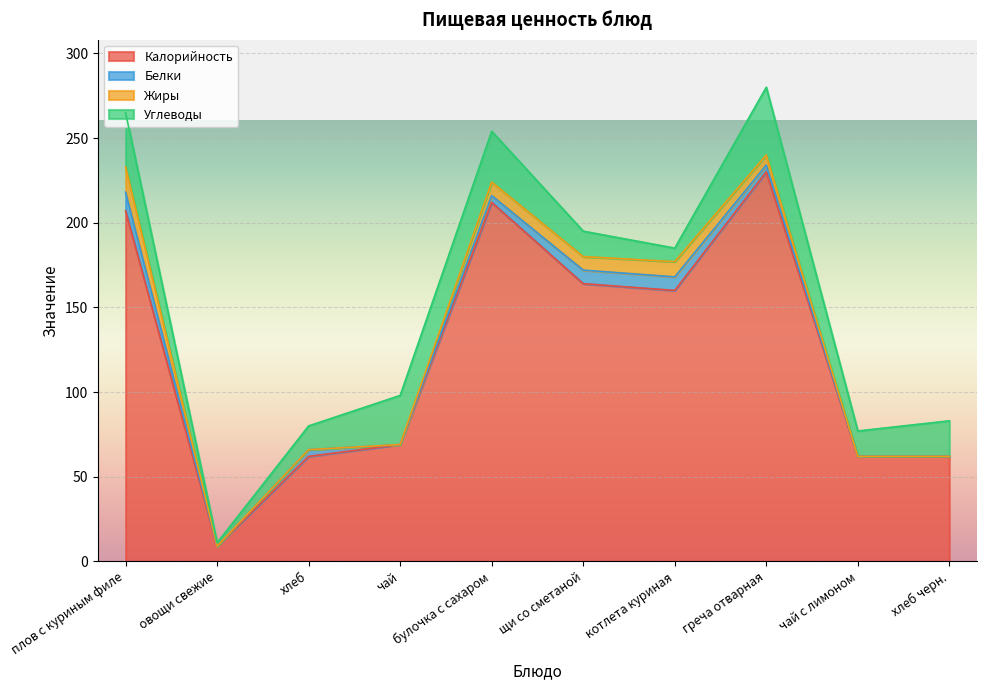

Is it true that Жиры equals 0 at чай с лимоном?

True